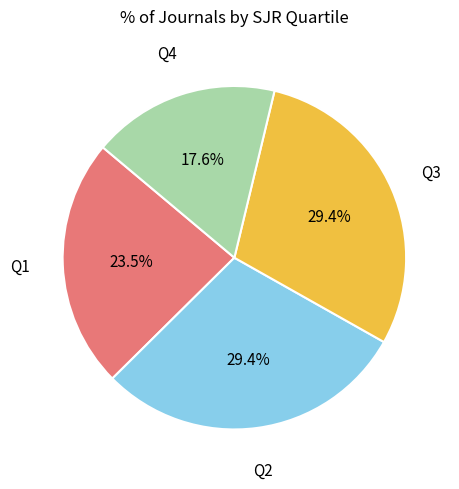

Is there a majority slice in this chart?

No